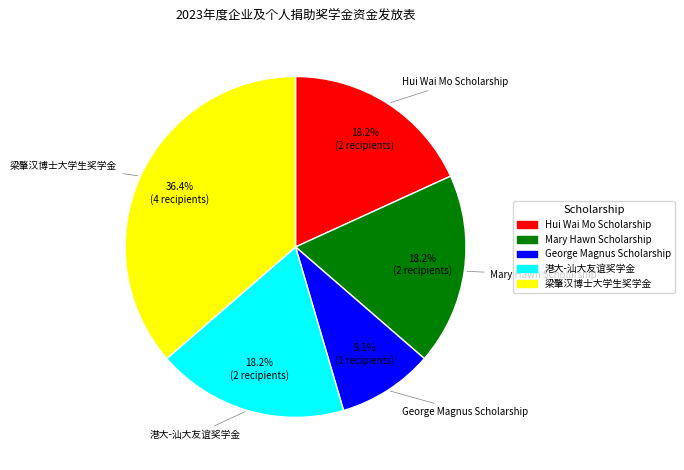

What is the ratio of the value at Hui Wai Mo Scholarship to the value at Mary Hawn Scholarship?

1.0